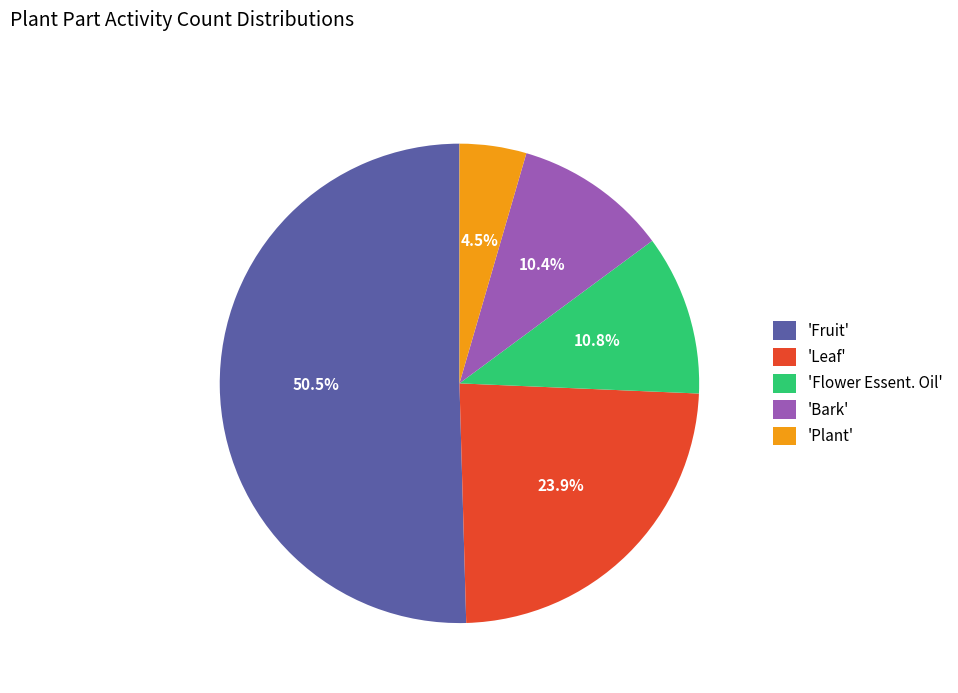

Does 'Leaf' account for over 50% of the chart?

No